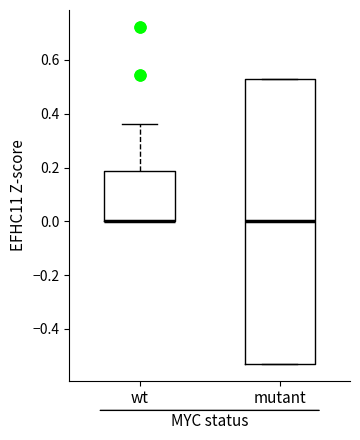

Reading left to right, transcribe this box plot: for each box, give where its median line is, the range the box spans, and where its two whiskers end, as read against the y-axis. The values are not printed on the chart, so give them approximately, as read against the axis.

wt: median 0.00 (drawn on the box's lower edge), box 0.00 to 0.18, whiskers 0.00 to 0.36
mutant: median 0.00, box -0.52 to 0.52, whiskers -0.52 to 0.52